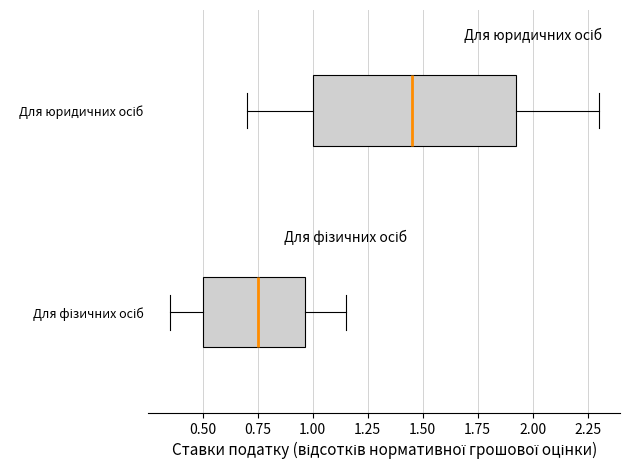

Which box's median line is the furthest to the left?

Для фізичних осіб